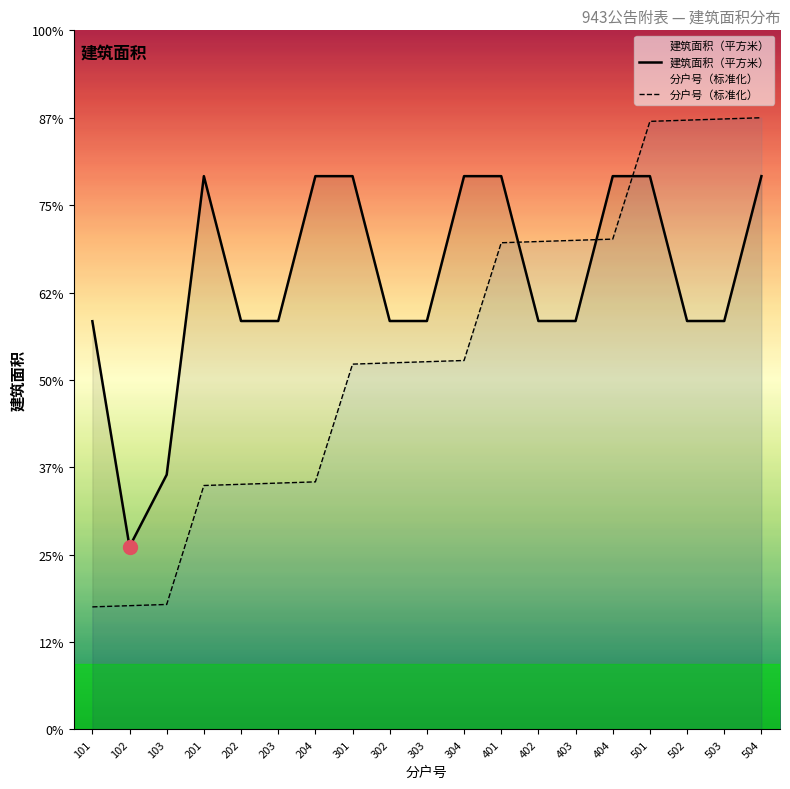

What is the difference between the highest and lowest values at 404?

14.4